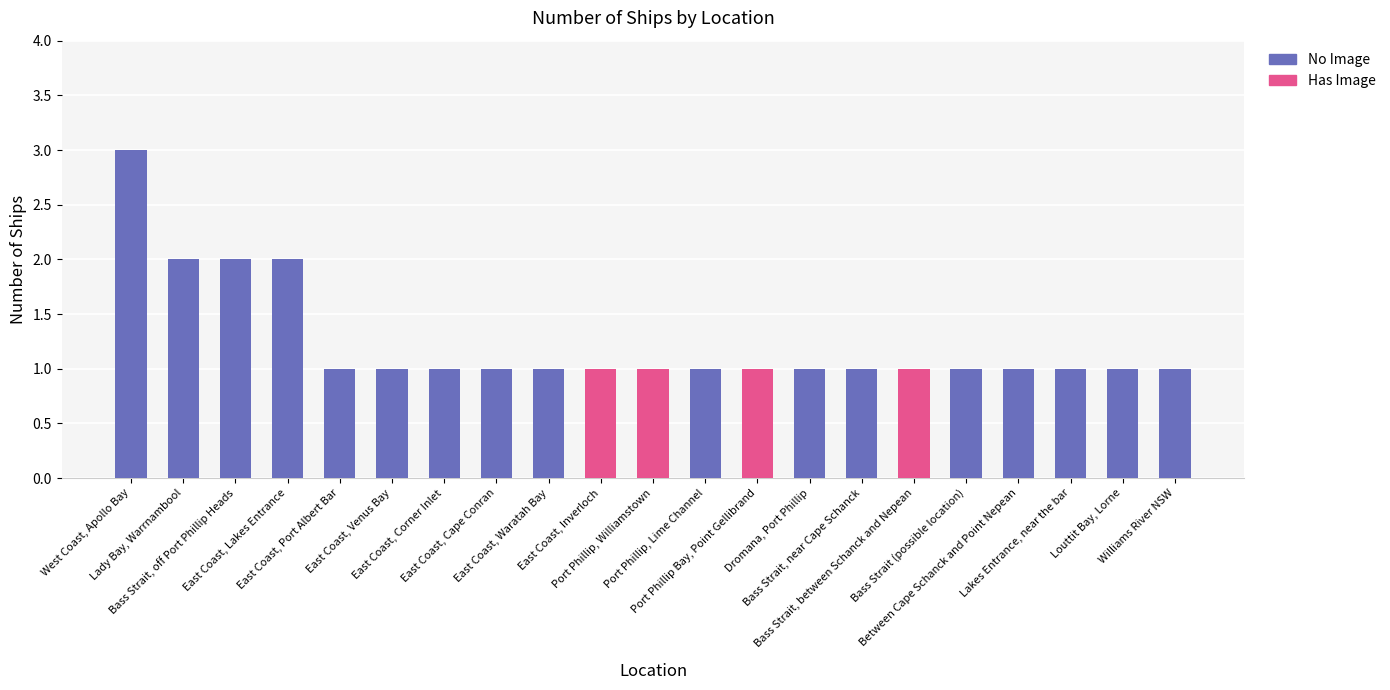

What is the sum of all No Image values?

22